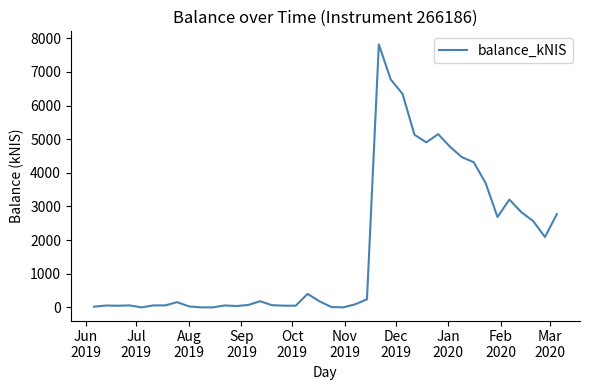

Does the chart have visible grid lines?

No